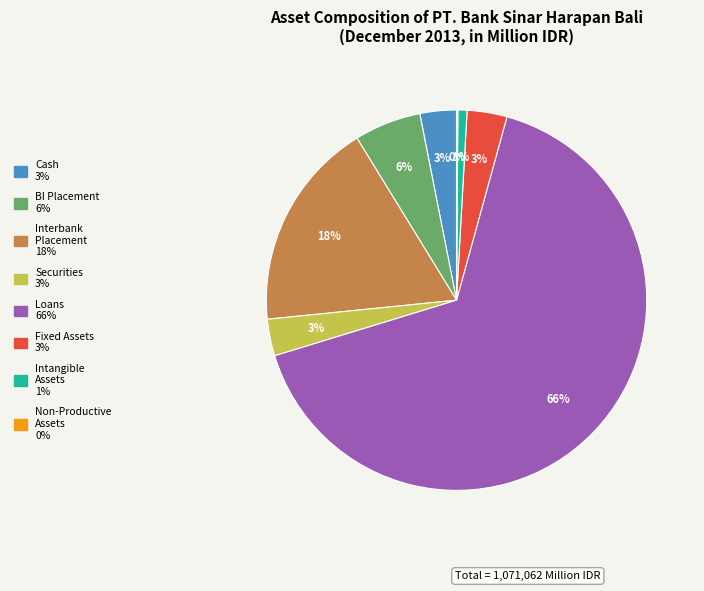

To the nearest percent, what is the difference between the largest and smallest slice percentages?

66%